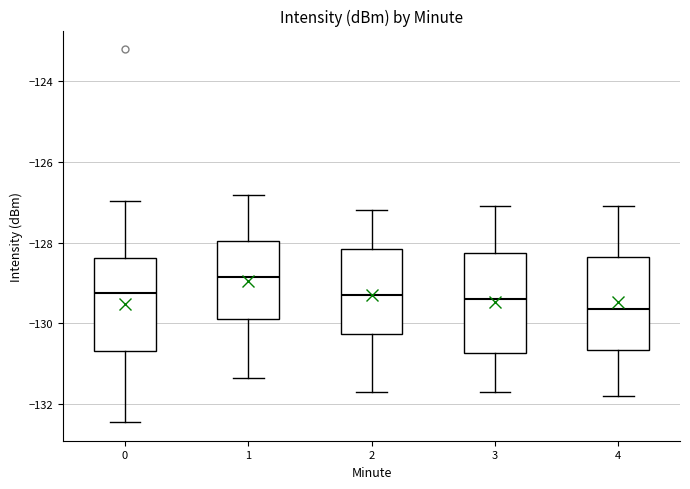

Which box has the highest median line?

1